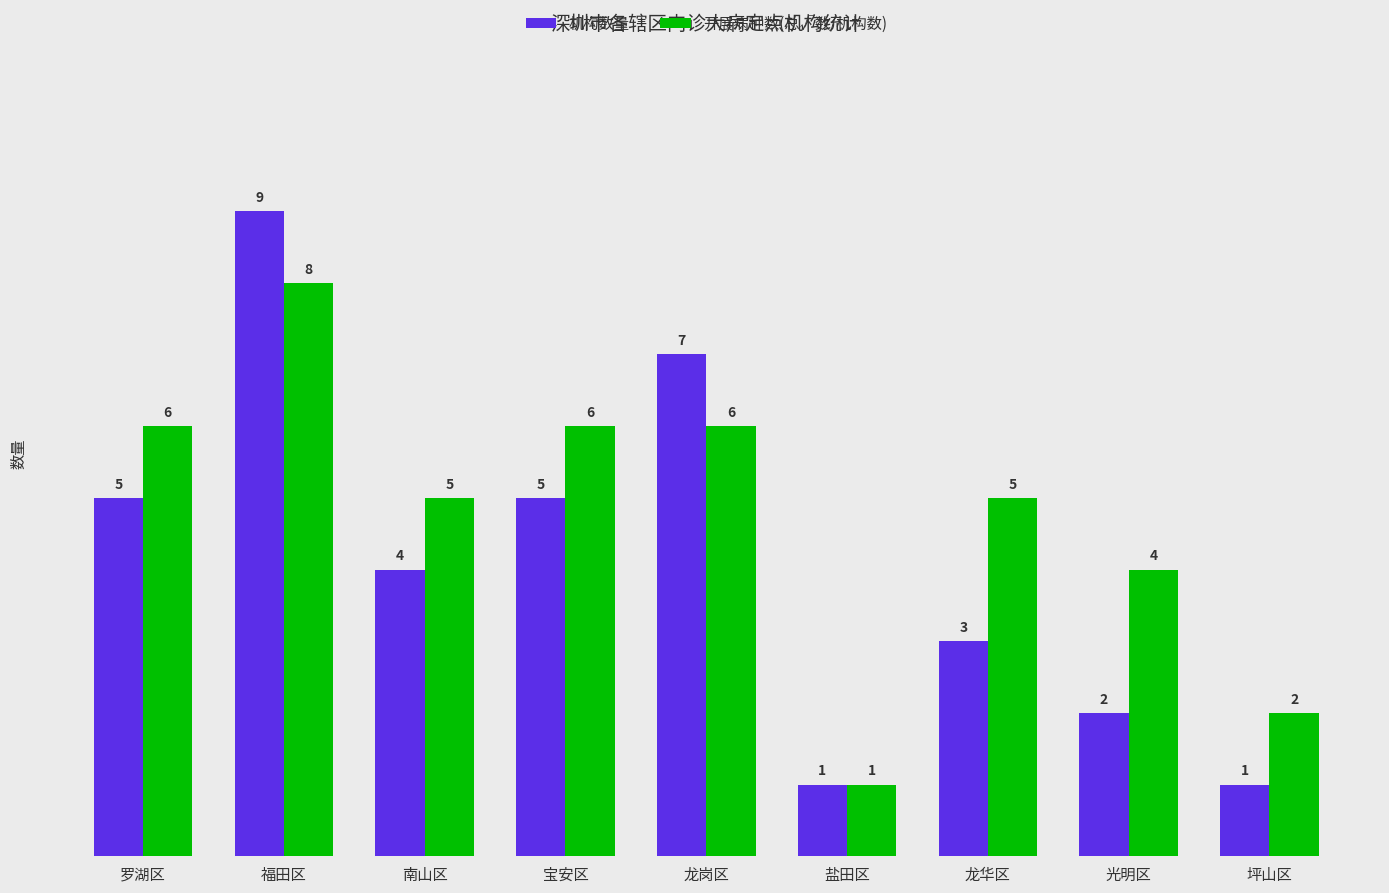

How many groups of bars are there?

9